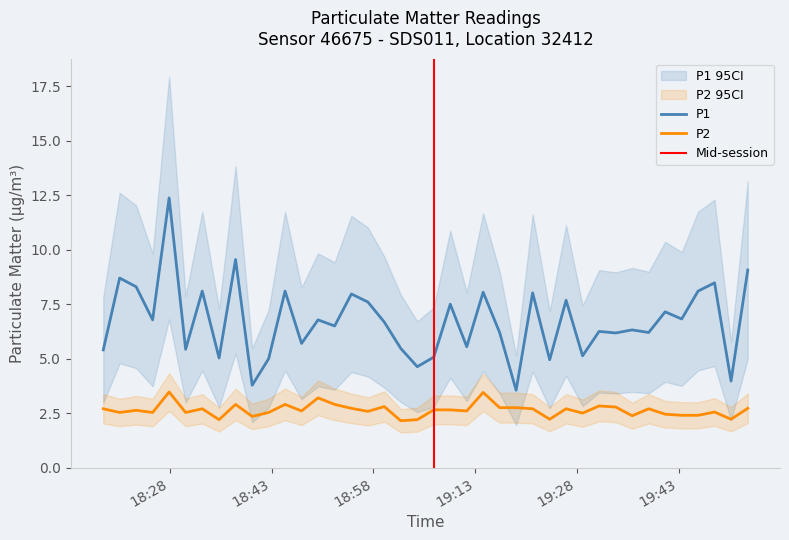

How many lines are shown in the chart?

2